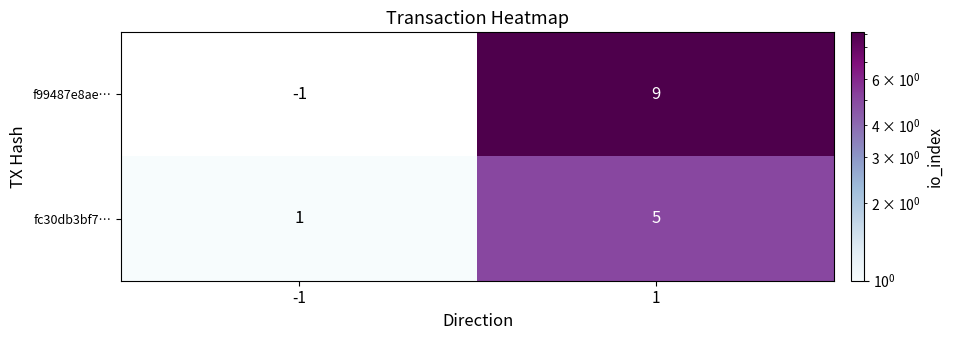

List the series in order of their overall mean, lowest first.

fc30db3bf7…, f99487e8ae…